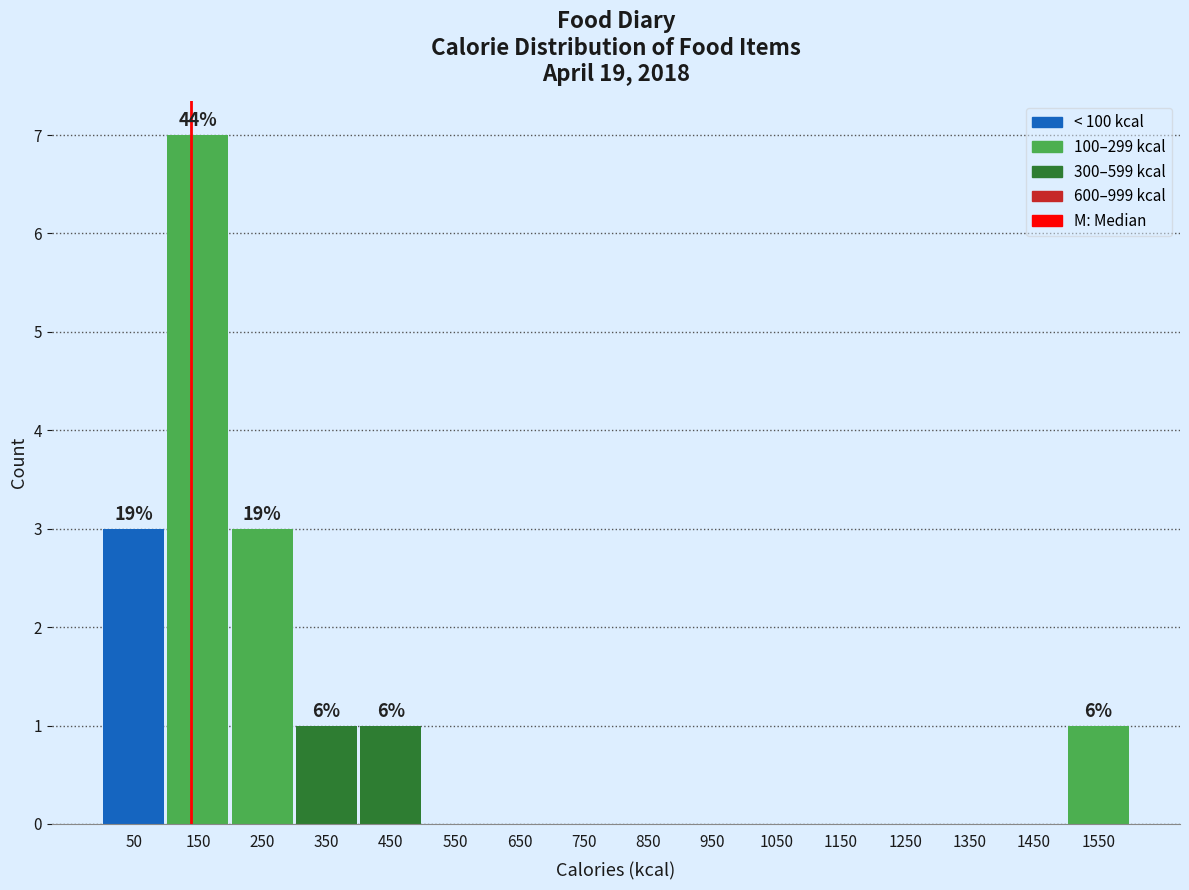

Reading right to left, what are all the values shown in this chart?

1550=1	1450=0	1350=0	1250=0	1150=0	1050=0	950=0	850=0	750=0	650=0	550=0	450=1	350=1	250=3	150=7	50=3